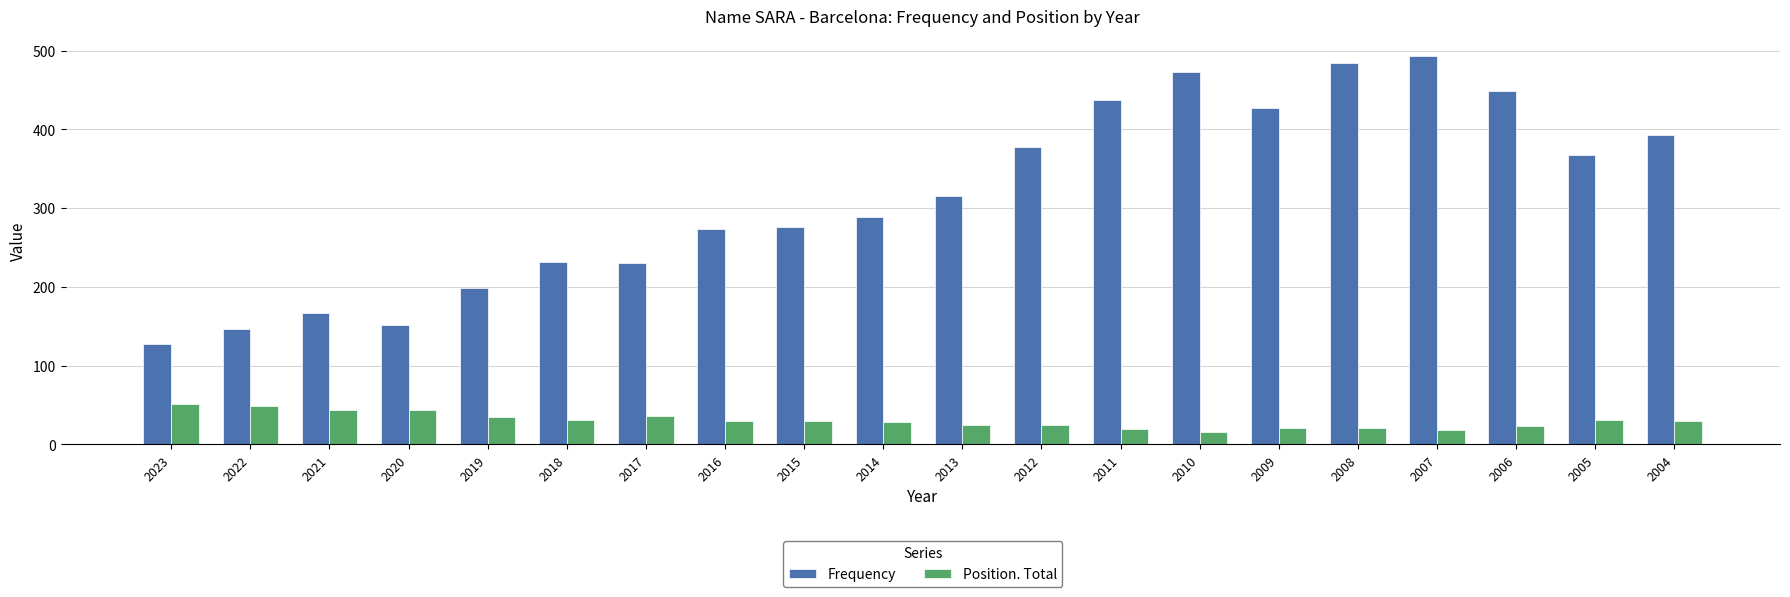

True or false: Position. Total has a value of 51 at 2023.

True